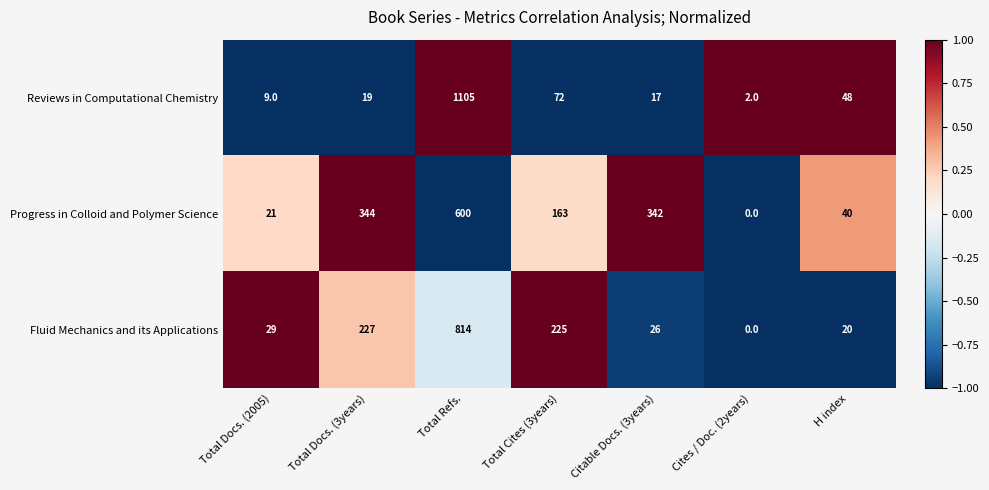

At which label is Reviews in Computational Chemistry closest to 553?

Total Cites (3years)